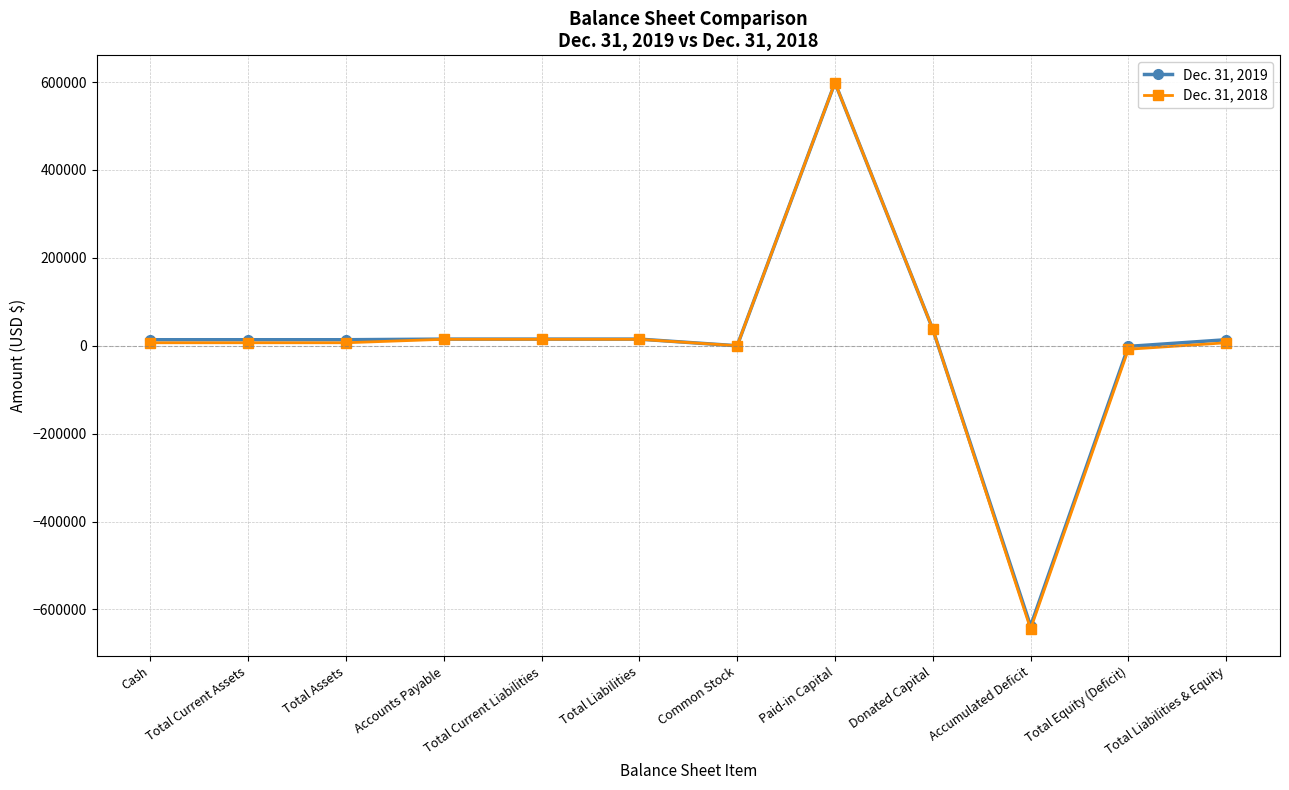

List the series in order of their overall mean, lowest first.

Dec. 31, 2018, Dec. 31, 2019